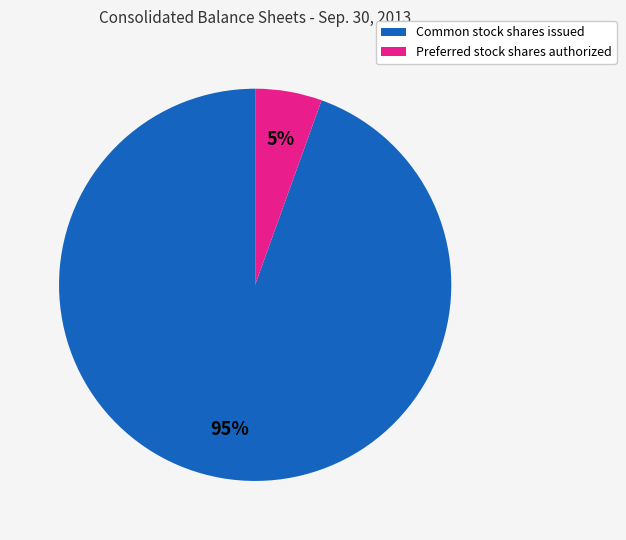

Which category has the smallest portion of the pie?

Preferred stock shares authorized